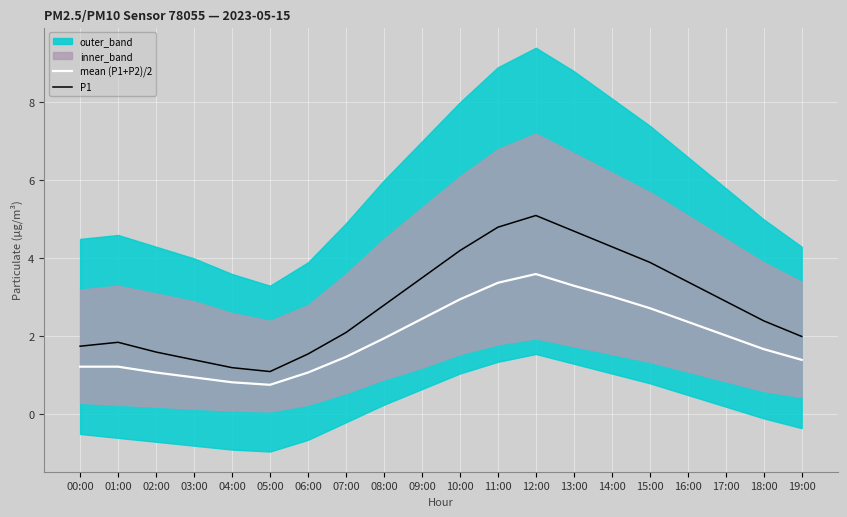

Reading left to right, list all the values displayed in this chart.

mean (P1+P2)/2: 00:00=1.2	01:00=1.2	02:00=1.1	03:00=0.9	04:00=0.8	05:00=0.8	06:00=1.1	07:00=1.5	08:00=1.9	09:00=2.5	10:00=3.0	11:00=3.4	12:00=3.6	13:00=3.3	14:00=3.0	15:00=2.7	16:00=2.4	17:00=2.0	18:00=1.7	19:00=1.4
P1: 00:00=1.8	01:00=1.9	02:00=1.6	03:00=1.4	04:00=1.2	05:00=1.1	06:00=1.6	07:00=2.1	08:00=2.8	09:00=3.5	10:00=4.2	11:00=4.8	12:00=5.1	13:00=4.7	14:00=4.3	15:00=3.9	16:00=3.4	17:00=2.9	18:00=2.4	19:00=2.0